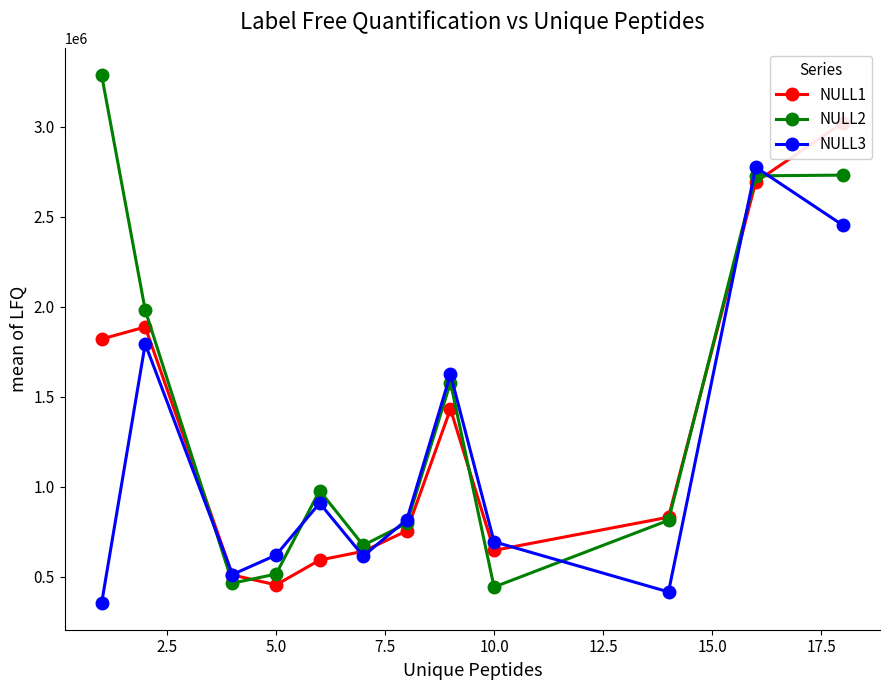

Does the chart have visible grid lines?

No